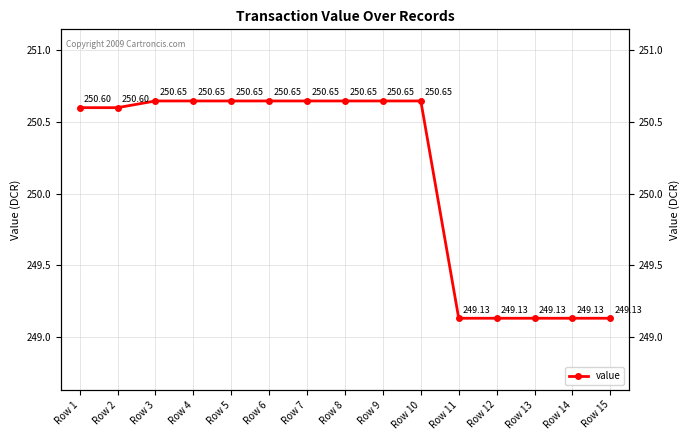

Is it true that the value at Row 3 is 250.6?

True